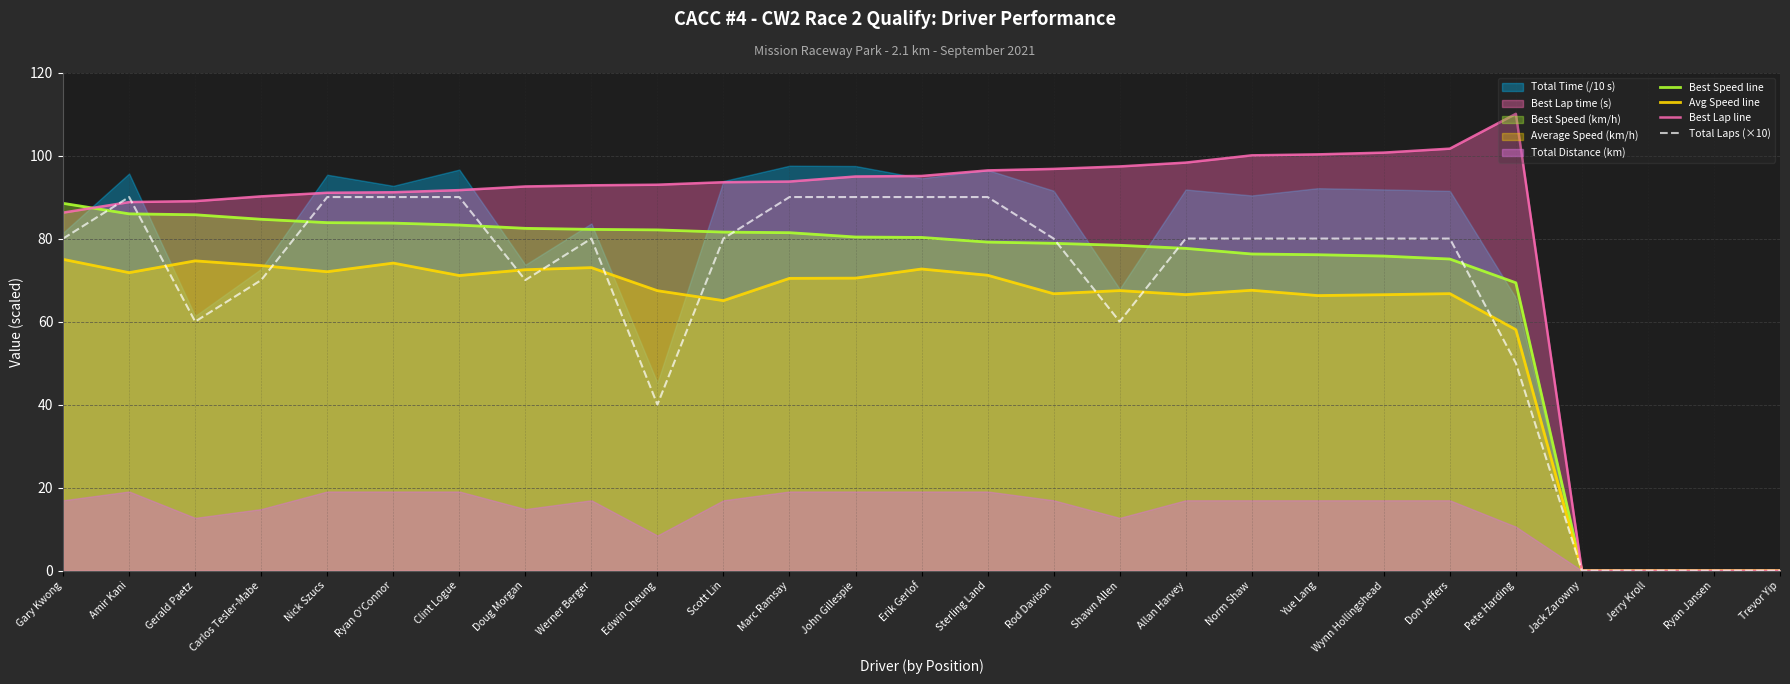

What is the average value of the Total Laps (×10) series?

66.3